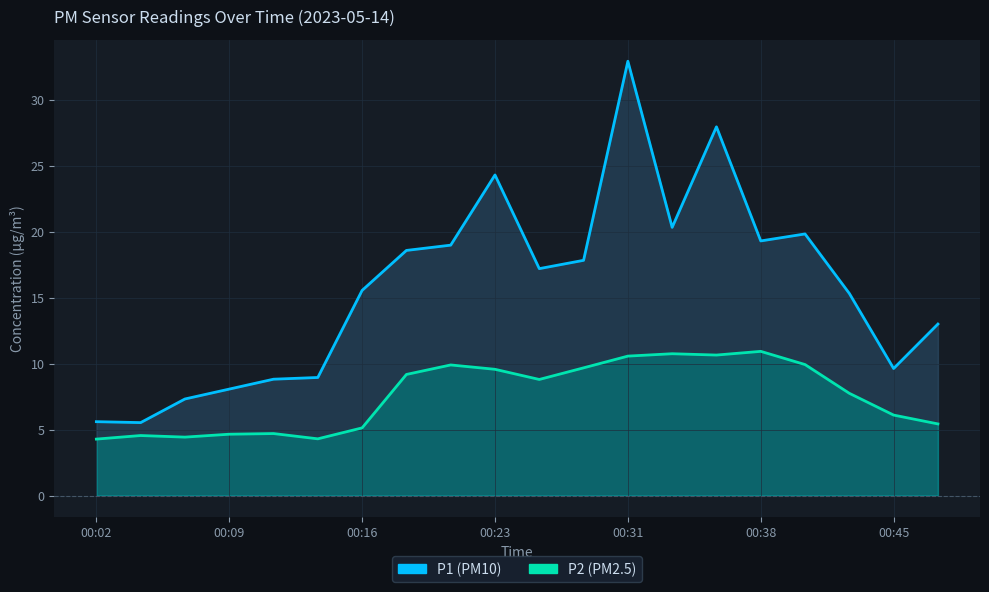

What is the minimum value shown in the chart?

4.3